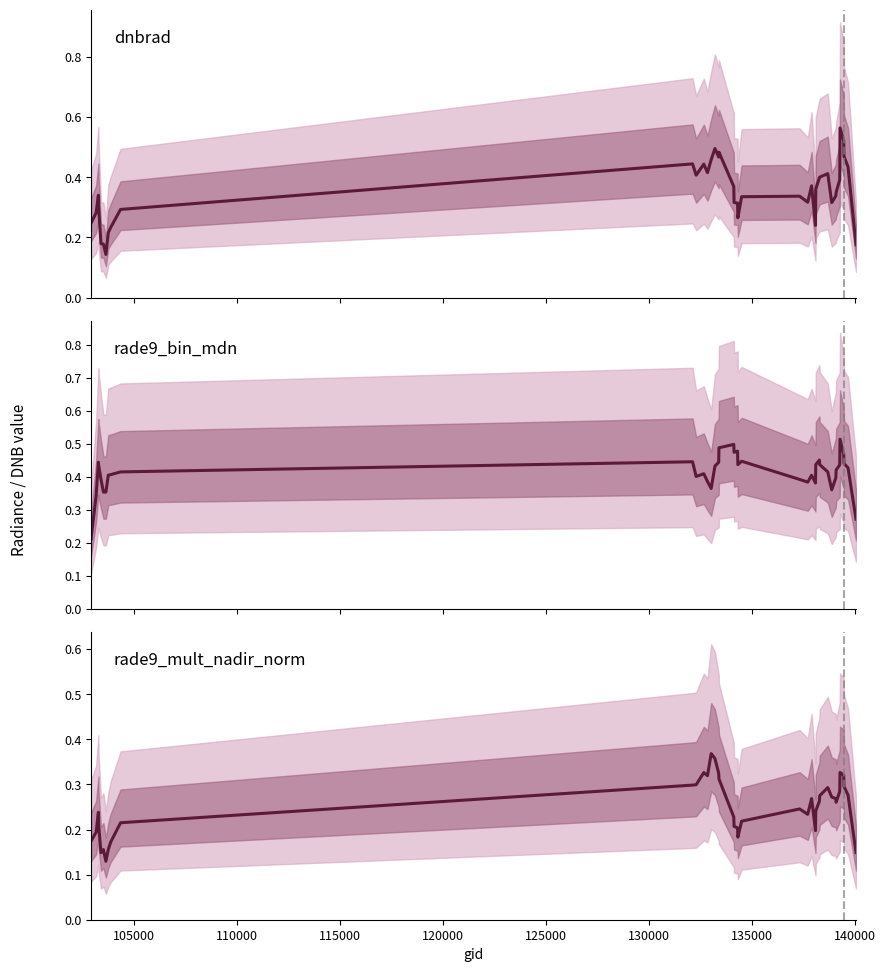

True or false: rade9_mult_nadir_norm and rade9_bin_mdn cross at least once.

True